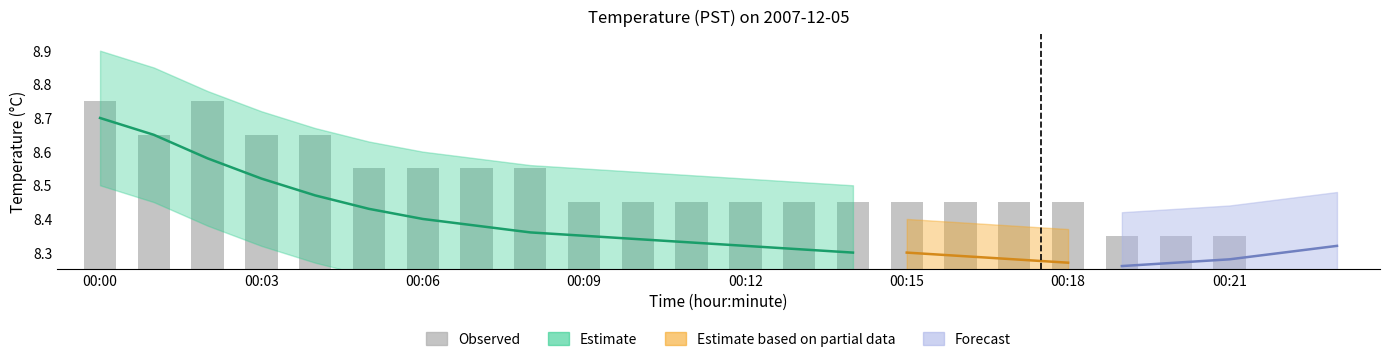

What is the change in value from 18 to 20?

-0.1